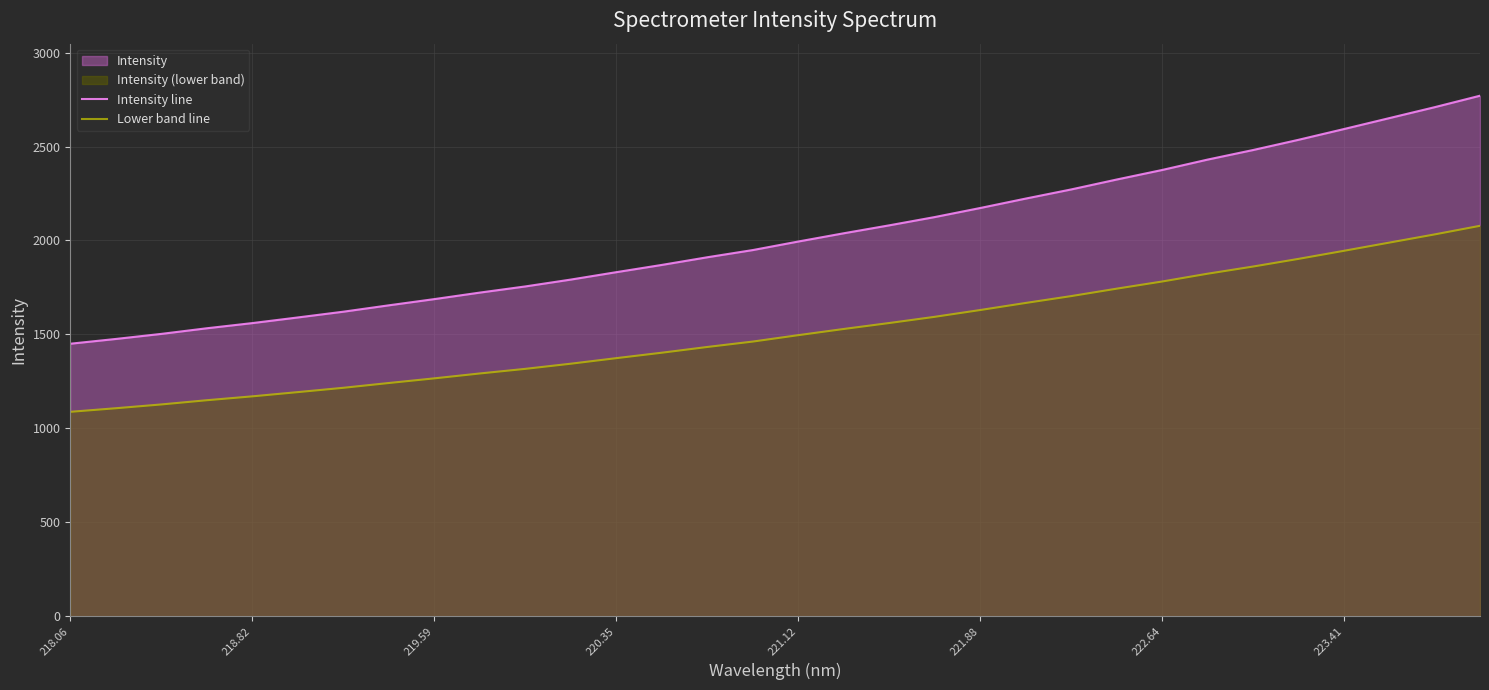

What is the lowest value of the Lower band line series?

1087.6